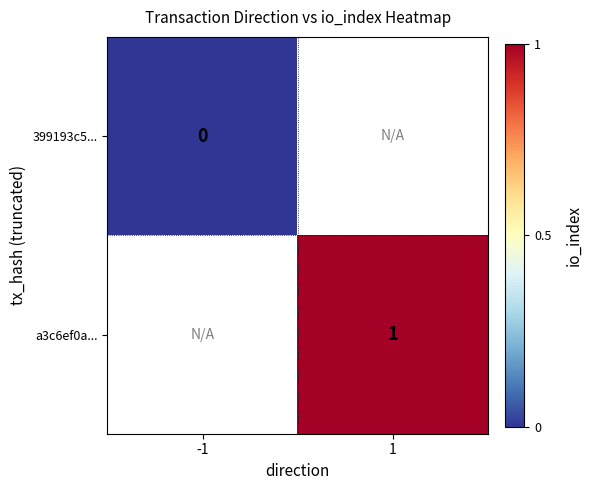

Is the value of 399193c5... at -1 greater than the value of a3c6ef0a... at 1?

No